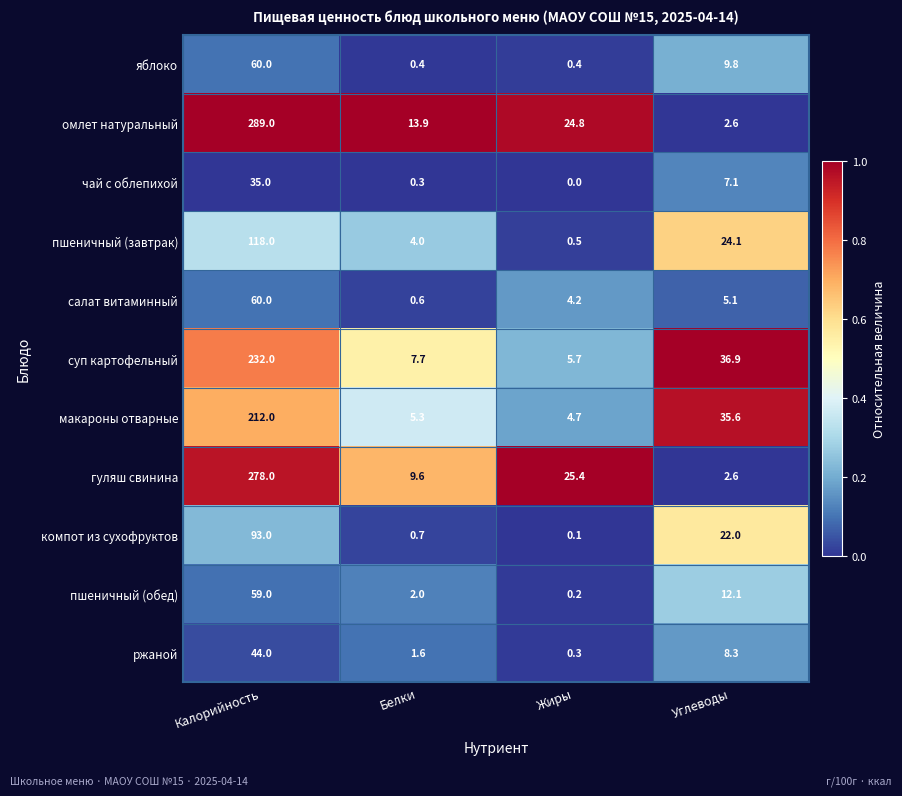

Which series has the widest spread of values?

омлет натуральный